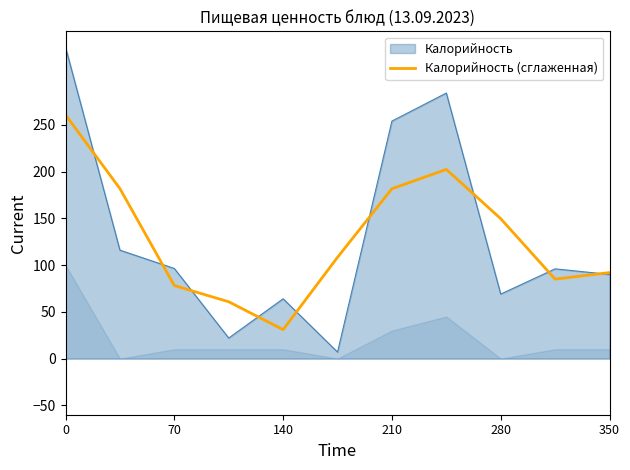

What value does the data have at 9?

85.0